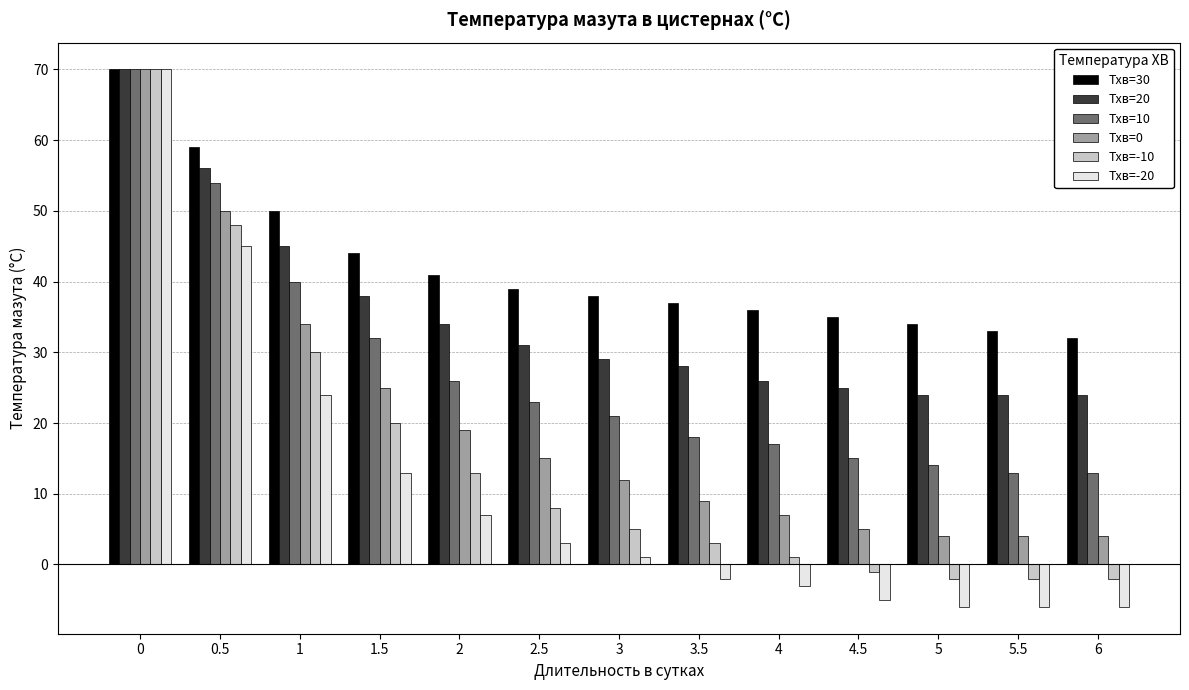

Which series has the widest spread of values?

Тхв=-20